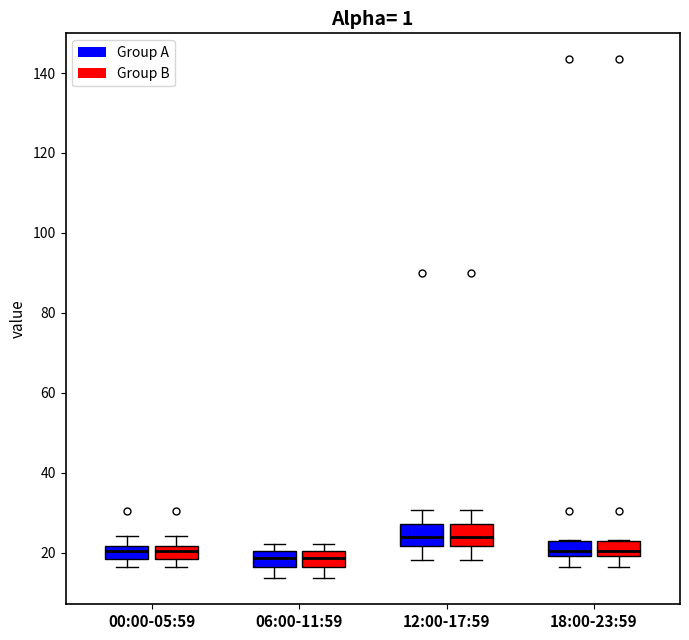

Reading left to right, read every box against the y-axis: the position of its median line, the range the box covers, and the ends of its whiskers. The values are not printed on the chart, so give them approximately, as read against the axis.

00:00-05:59 (Group A): median 20, box 18 to 22, whiskers 16 to 24
00:00-05:59 (Group B): median 20, box 18 to 22, whiskers 16 to 24
06:00-11:59 (Group A): median 18, box 16 to 20, whiskers 14 to 22
06:00-11:59 (Group B): median 18, box 16 to 20, whiskers 14 to 22
12:00-17:59 (Group A): median 24, box 22 to 28, whiskers 18 to 30
12:00-17:59 (Group B): median 24, box 22 to 28, whiskers 18 to 30
18:00-23:59 (Group A): median 20 (just above the box's lower edge), box 20 to 22, whiskers 16 to 24
18:00-23:59 (Group B): median 20 (just above the box's lower edge), box 20 to 22, whiskers 16 to 24